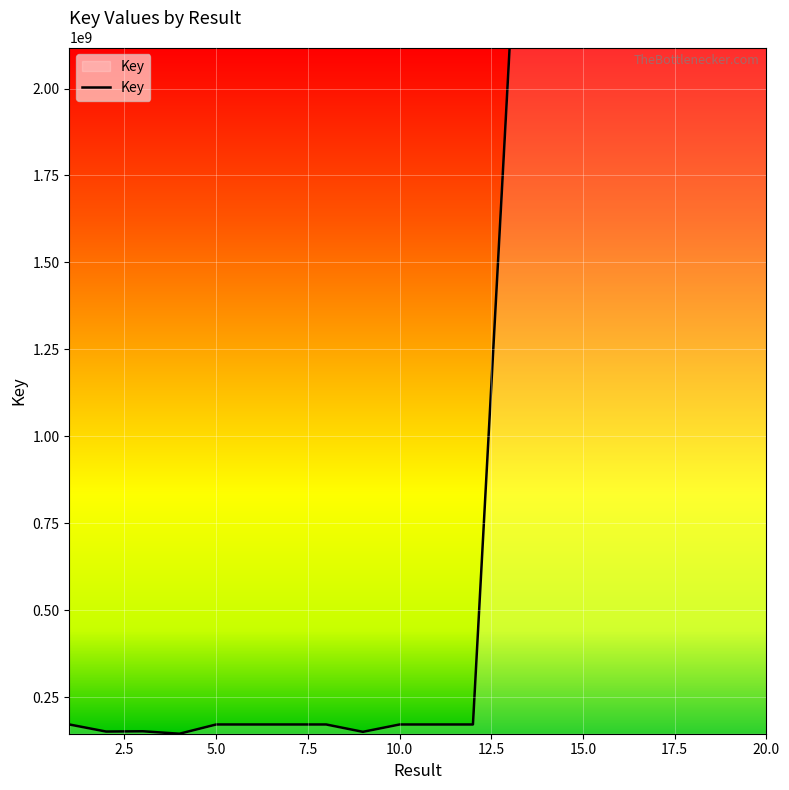

What is the sum of all values?

18913133899